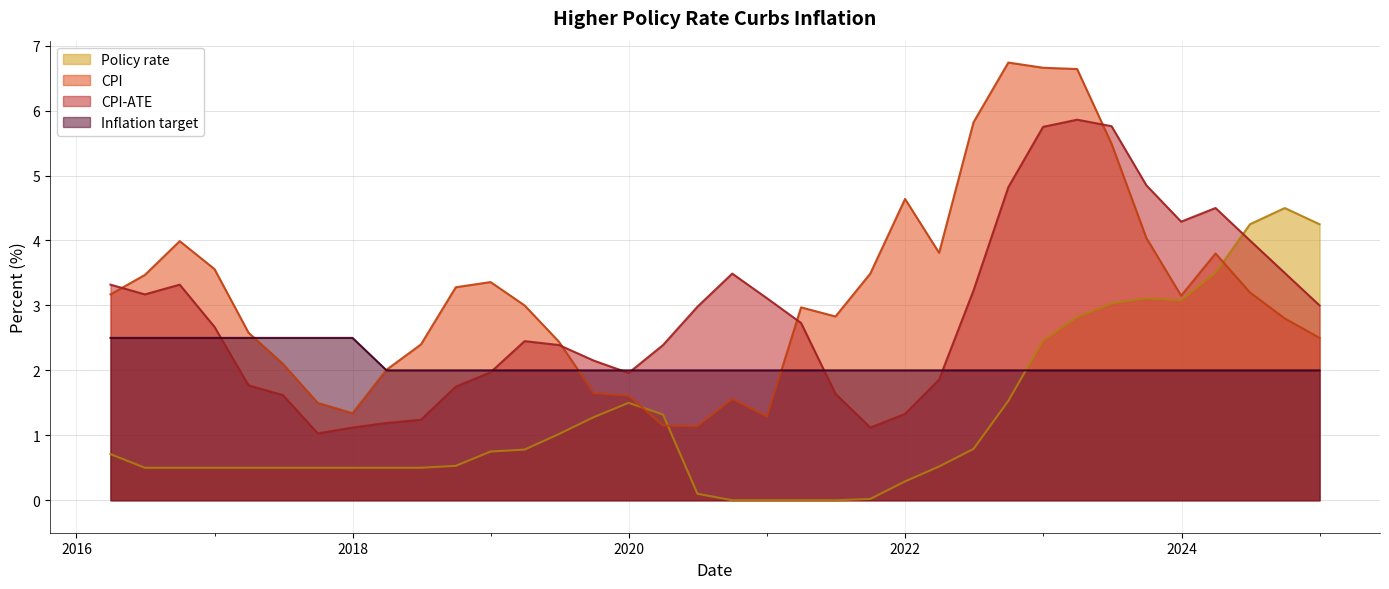

Which series has the largest range (max minus min)?

CPI